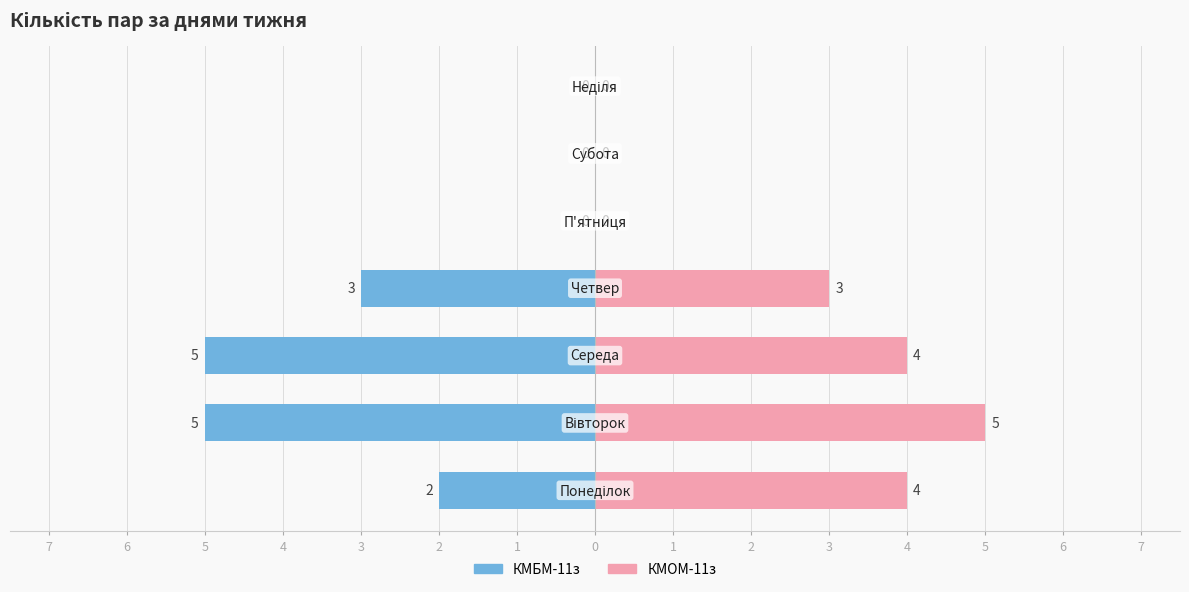

What is the minimum value shown in the chart?

-5